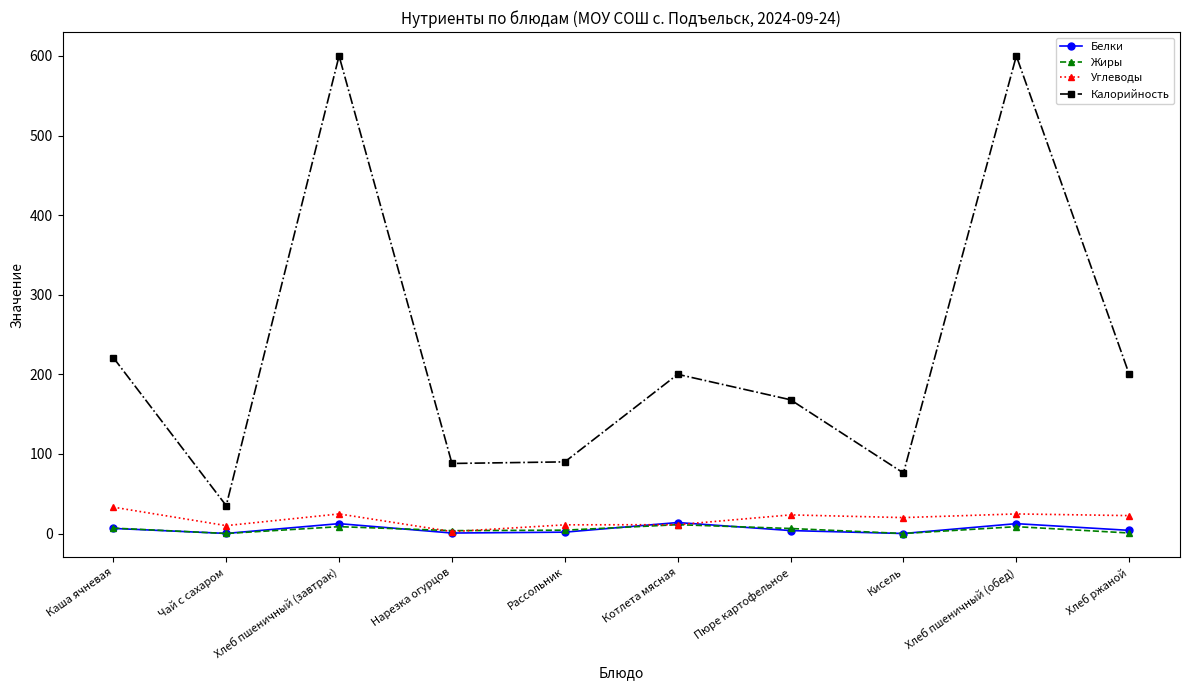

The Белки series shows 0.0 at Кисель. True or false?

True